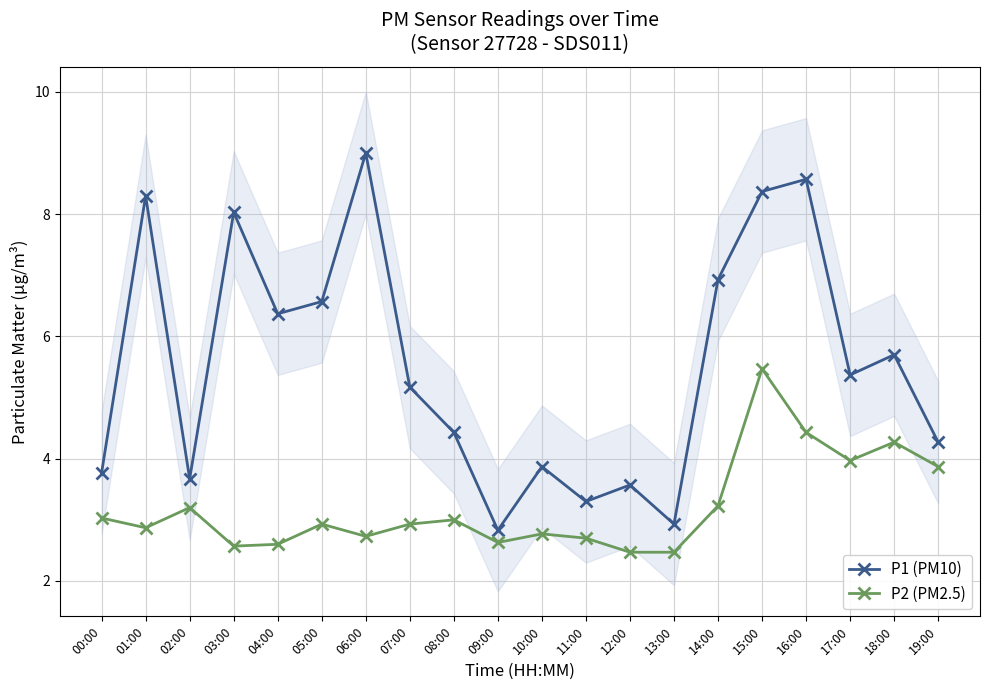

The value of P1 (PM10) at 18:00 is 10.1. True or false?

False